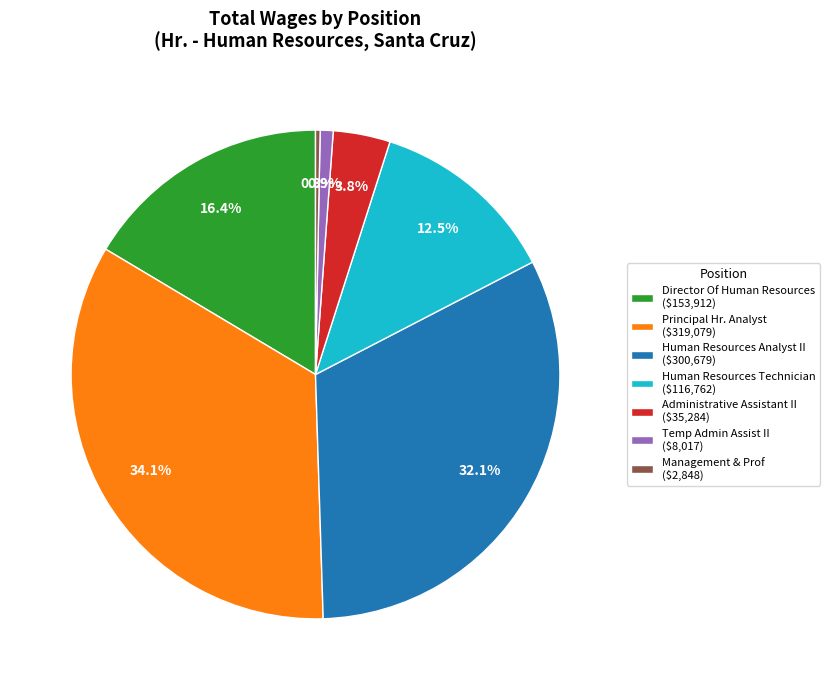

To the nearest percent, what is the difference between the Human Resources Technician and Human Resources Analyst II slice percentages?

20%